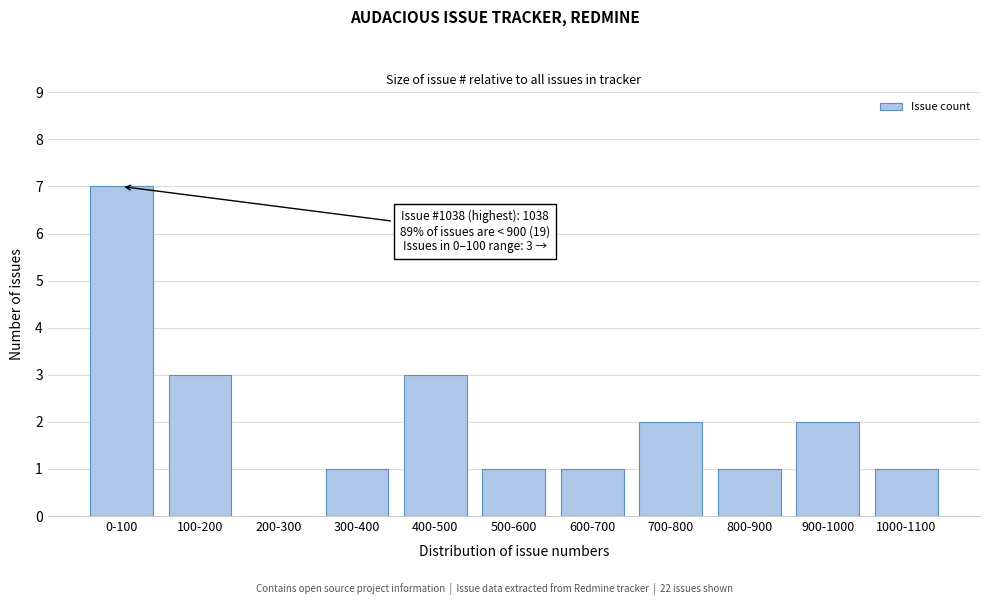

Reading right to left, what are all the values shown in this chart?

1000-1100=1	900-1000=2	800-900=1	700-800=2	600-700=1	500-600=1	400-500=3	300-400=1	200-300=0	100-200=3	0-100=7